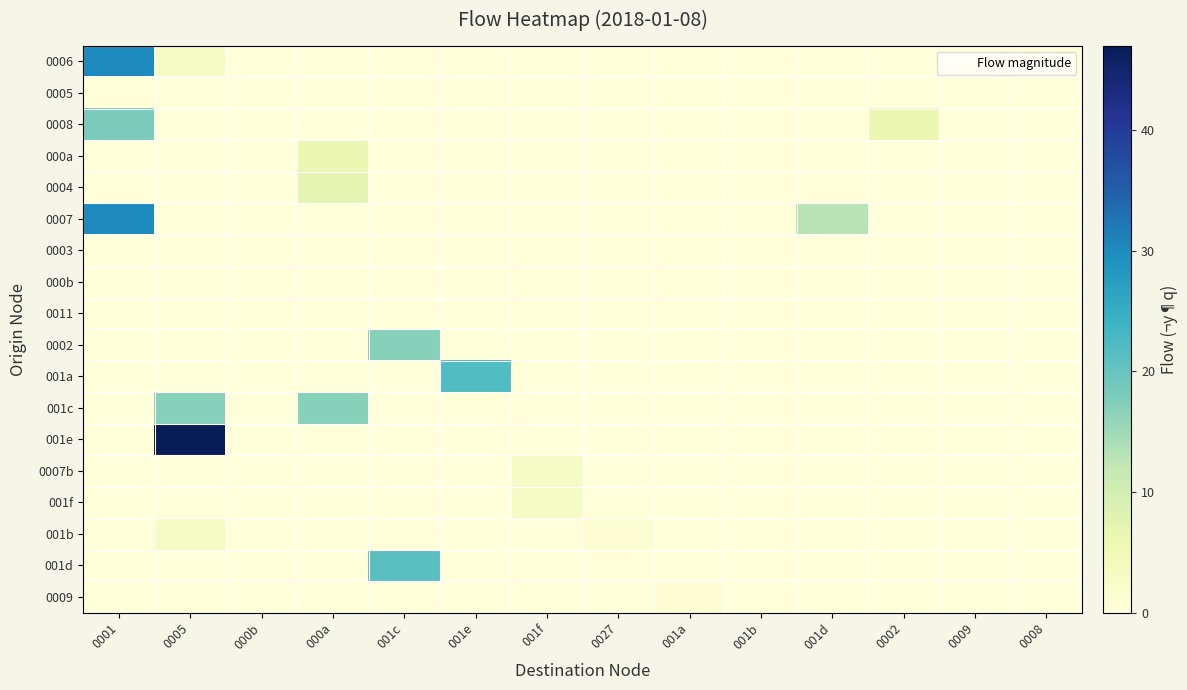

List the series in order of their peak value, highest first.

001e, 0006, 0007, 001a, 001d, 0008, 0002, 001c, 0004, 000a, 0007b, 001f, 001b, 0009, 0005, 0003, 000b, 0011